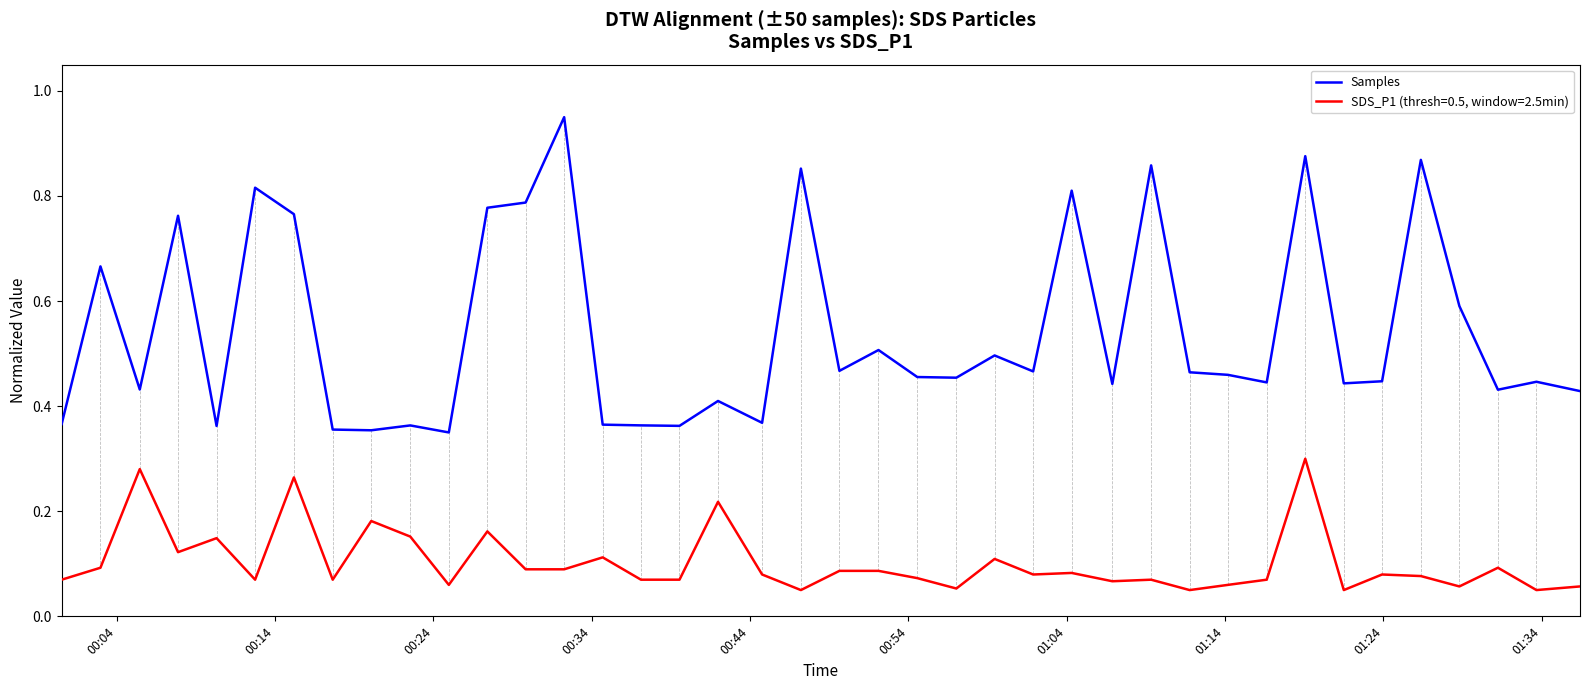

List the series in order of their overall mean, lowest first.

SDS_P1 (thresh=0.5, window=2.5min), Samples